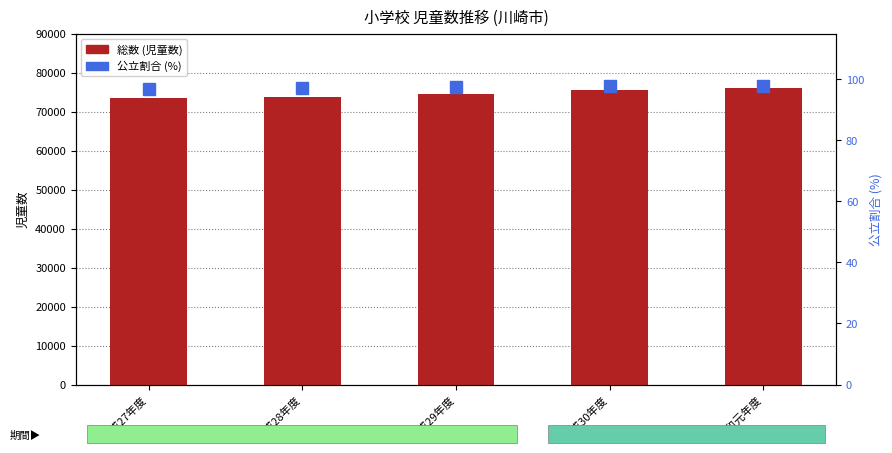

How many series are shown in this chart?

2